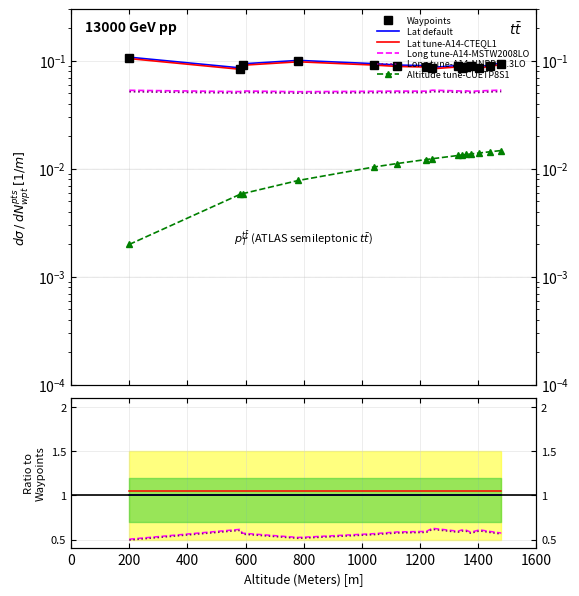

At how many categories does at least one series exceed 0?

15